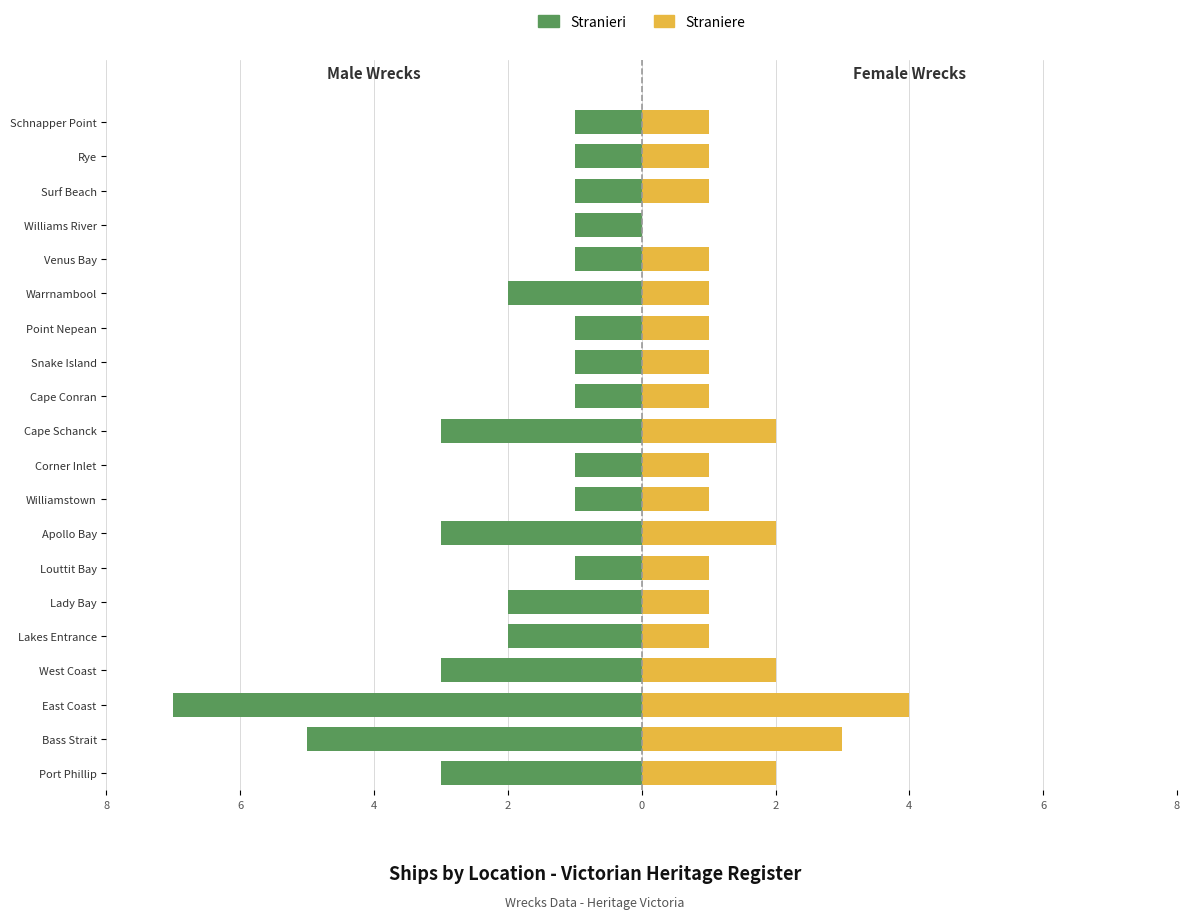

How many bars are there in total?

40